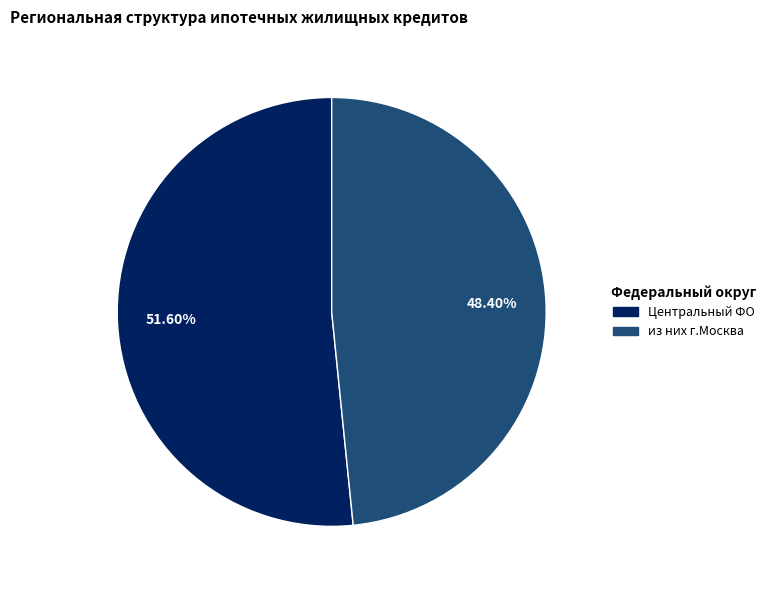

Is there a majority slice in this chart?

Yes